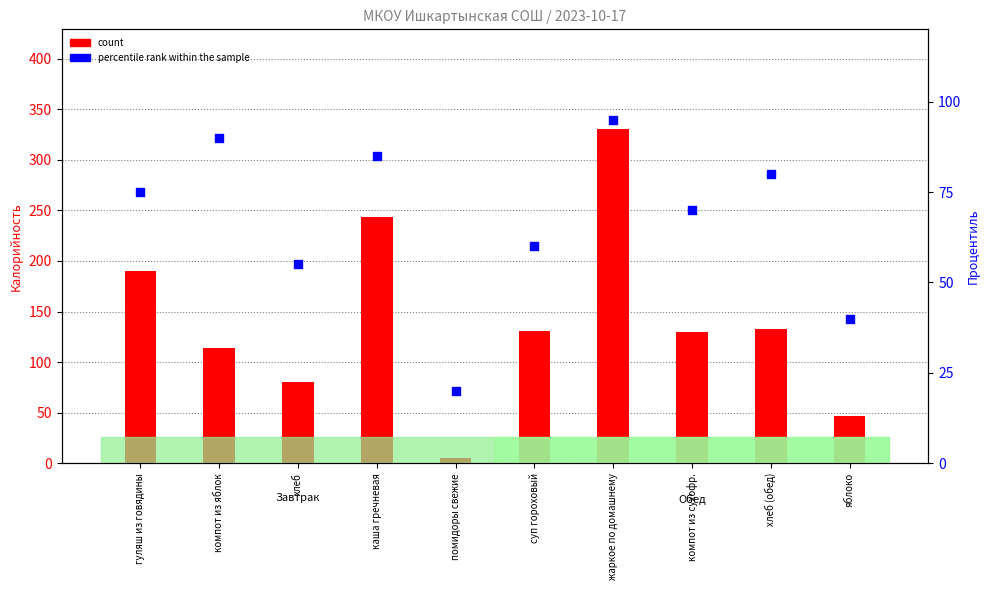

At which category is the sum across all series the highest?

жаркое по домашнему